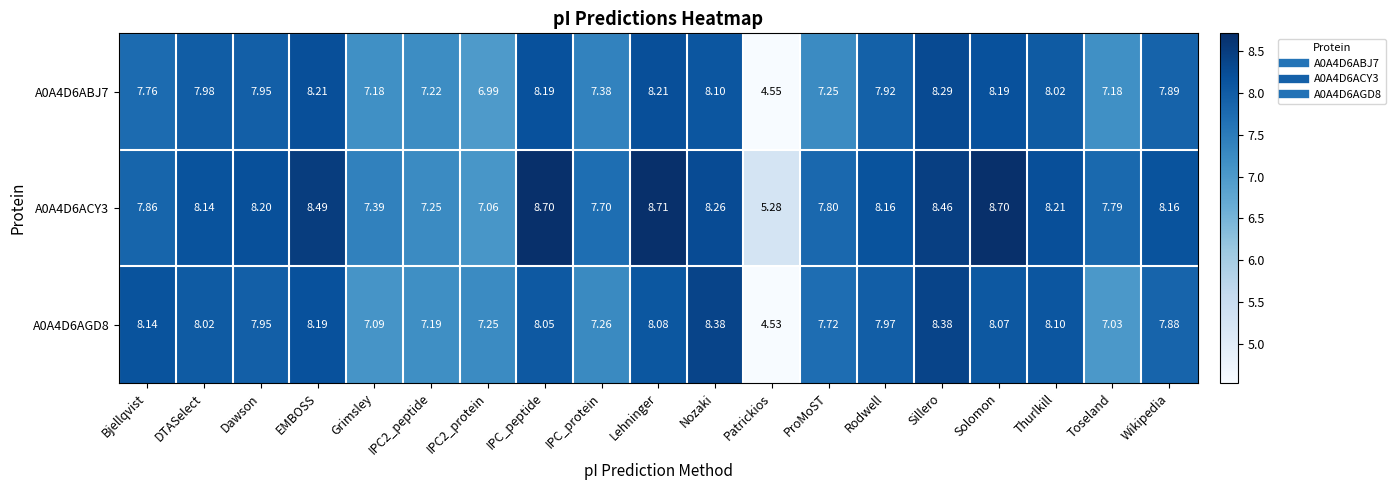

How many values in the A0A4D6ABJ7 series are below 7?

2